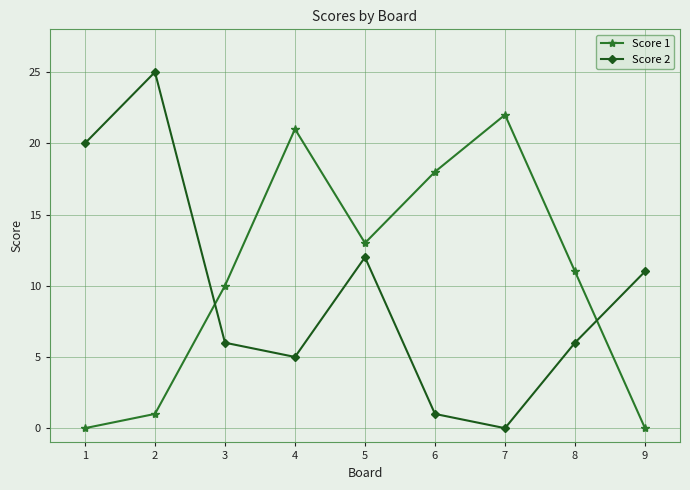

What is the difference between the second highest and second lowest values in the Score 1 series?

21